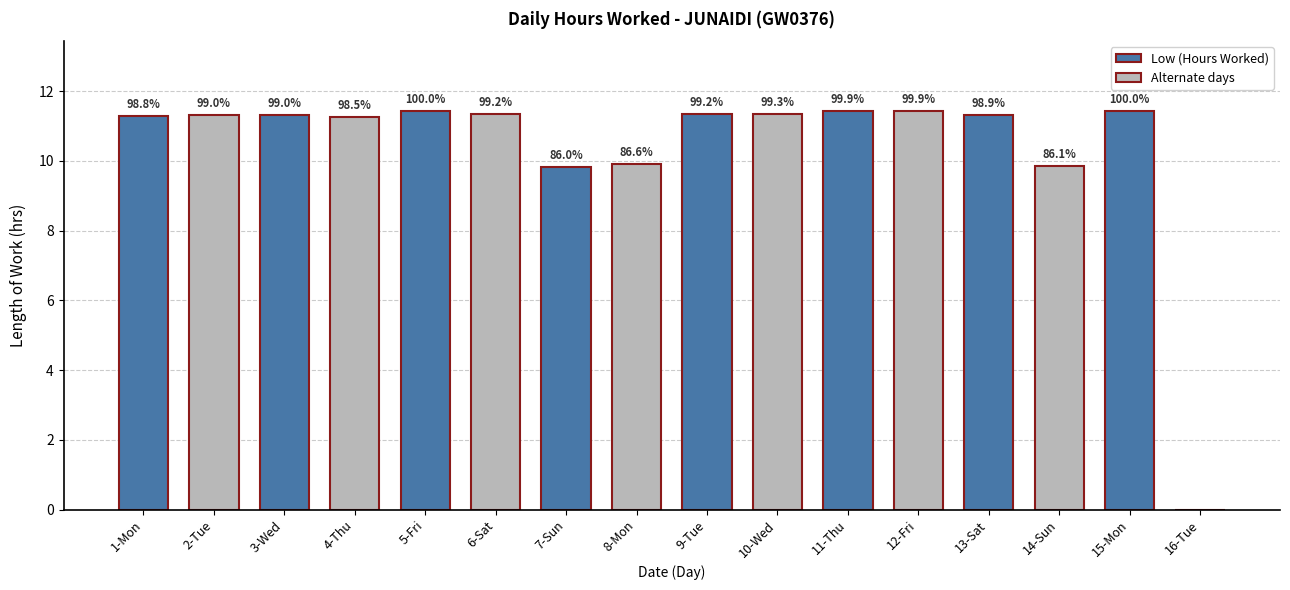

Are the bars horizontal?

No